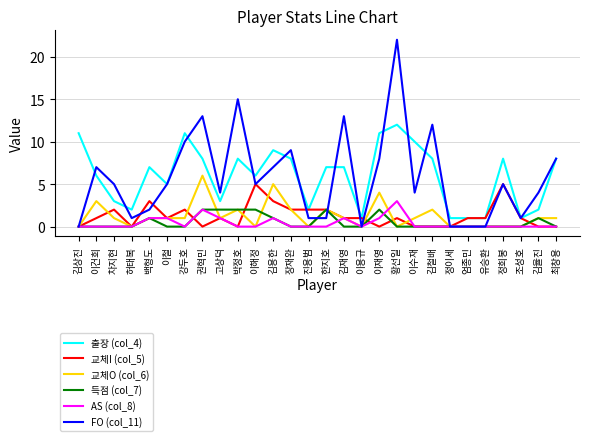

The value of FO (col_11) at 강두호 is 14. True or false?

False